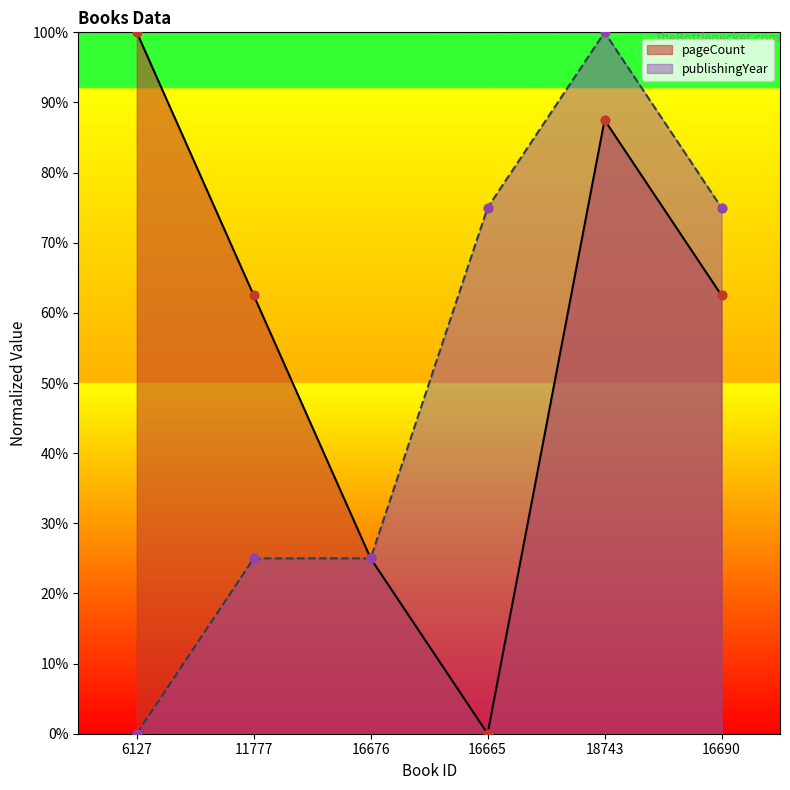

Which series has the largest total across all categories?

pageCount